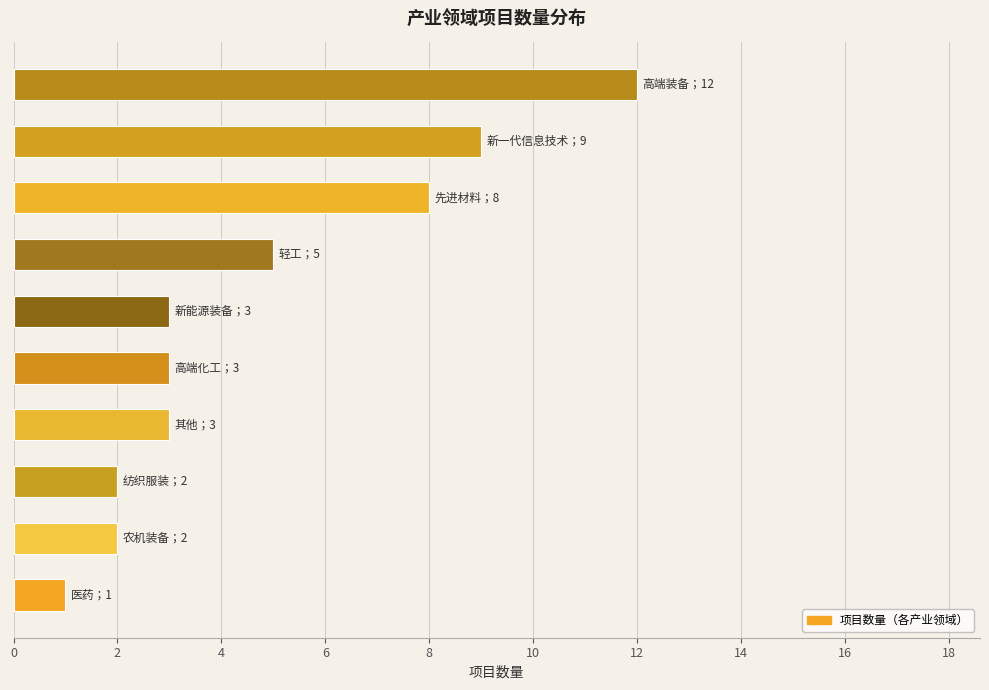

Reading bottom to top, transcribe all the data shown in this chart.

1	2	2	3	3	3	5	8	9	12